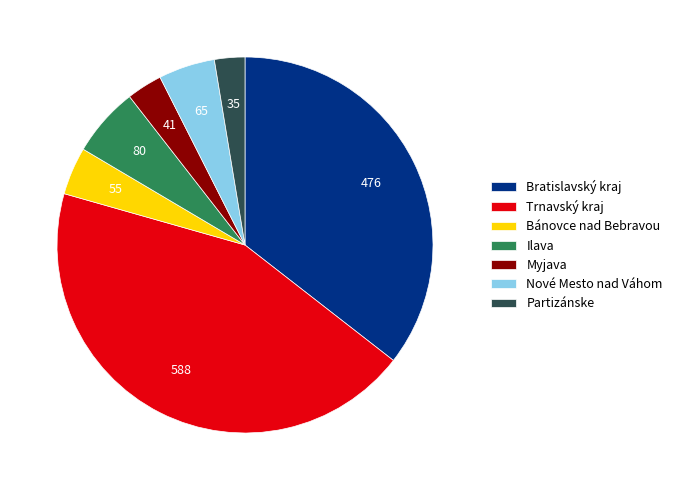

What is the ratio of the value at Trnavský kraj to the value at Partizánske?

16.8